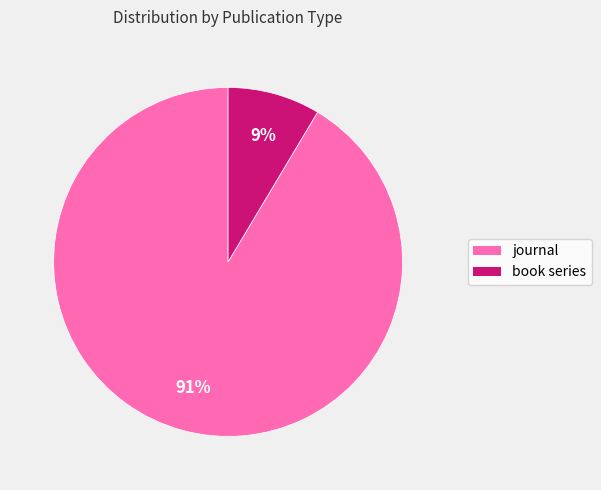

Rank the categories by value from lowest to highest.

book series, journal